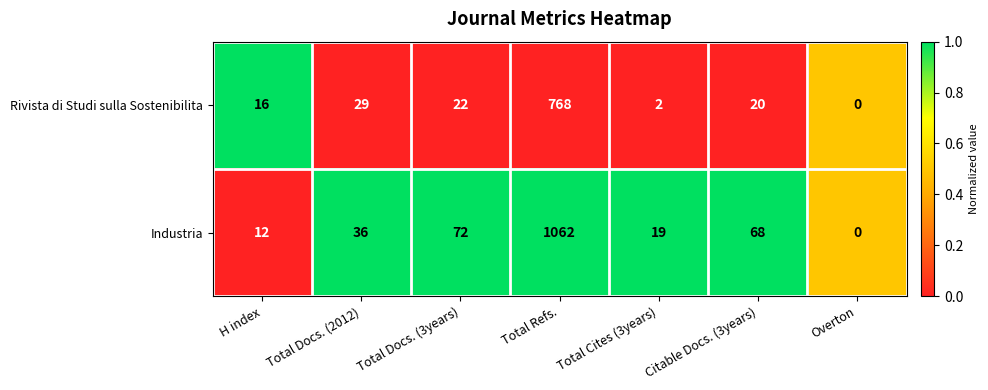

Is it true that Industria equals 97 at Citable Docs. (3years)?

False